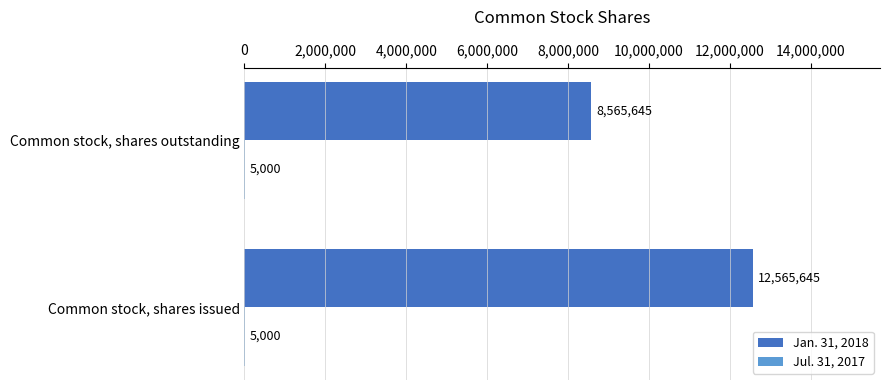

What is the total value across all series at Common stock, shares outstanding?

8570645